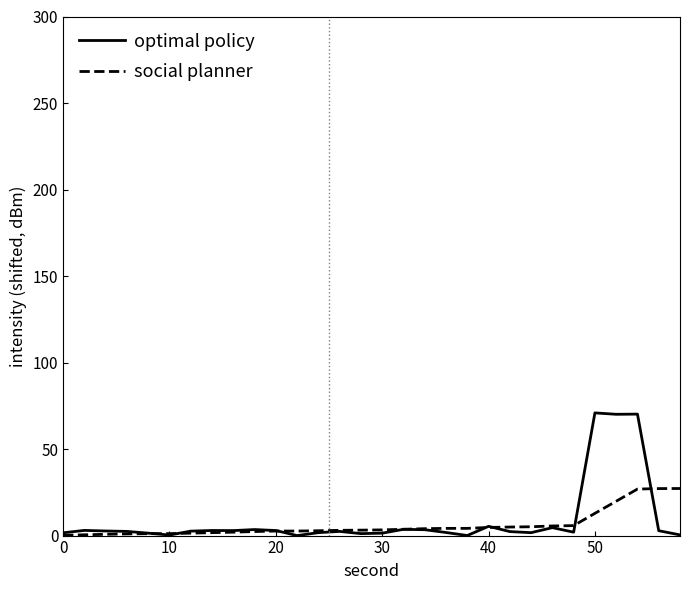

What is the greatest value displayed?

70.9